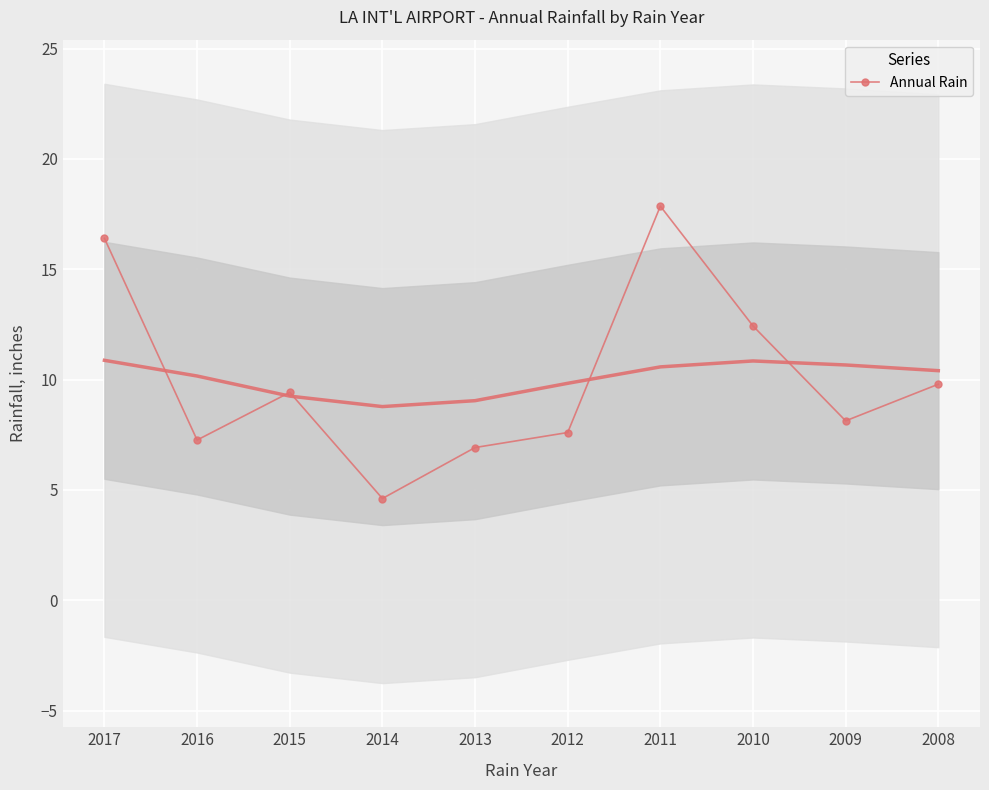

Between 2015 and 2017, which is larger?

2017